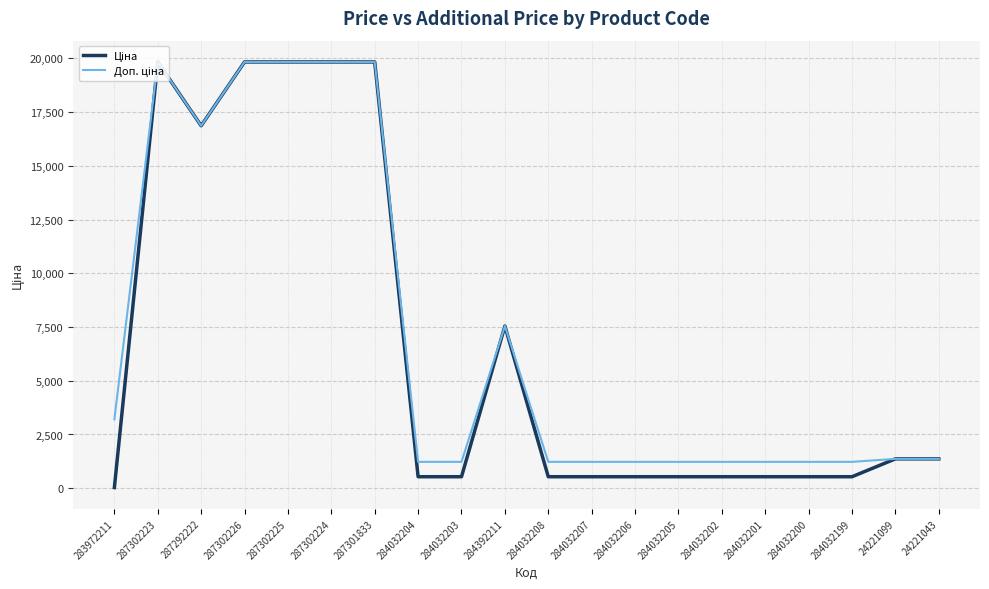

What is the difference between the highest and lowest values at 284032202?

691.7